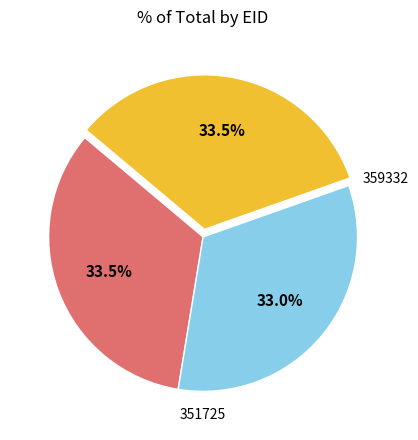

Is there a majority slice in this chart?

No